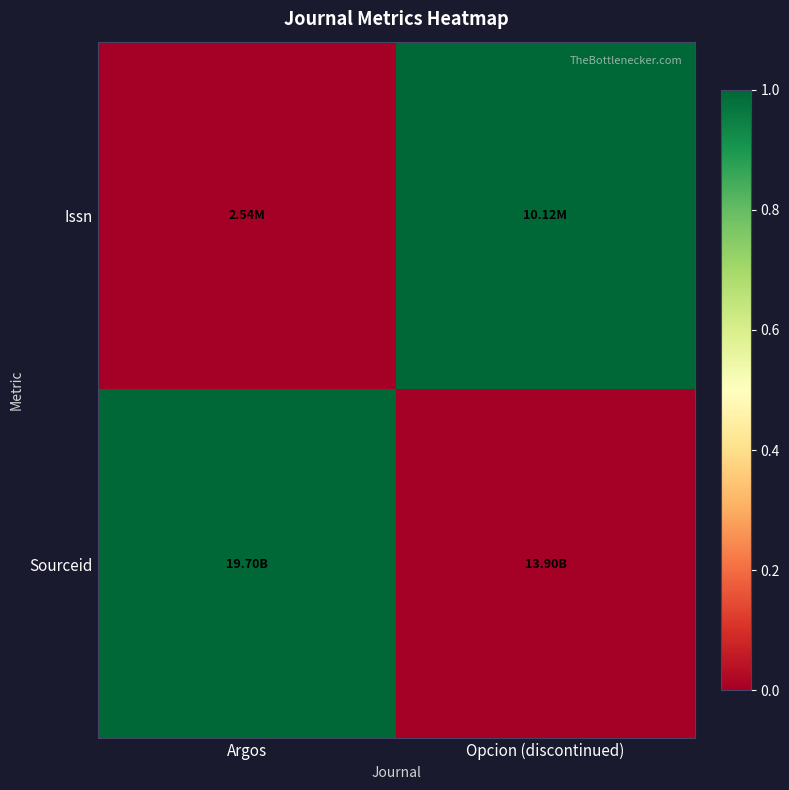

What is the greatest value displayed?

1